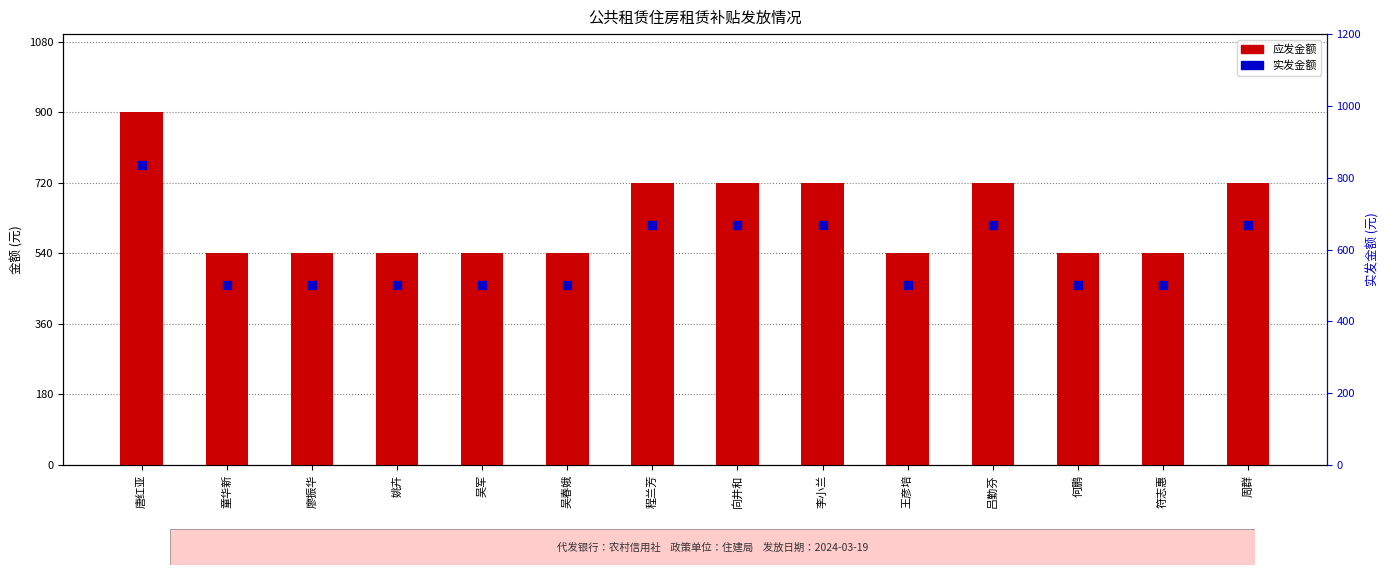

Which series has the largest total across all categories?

应发金额